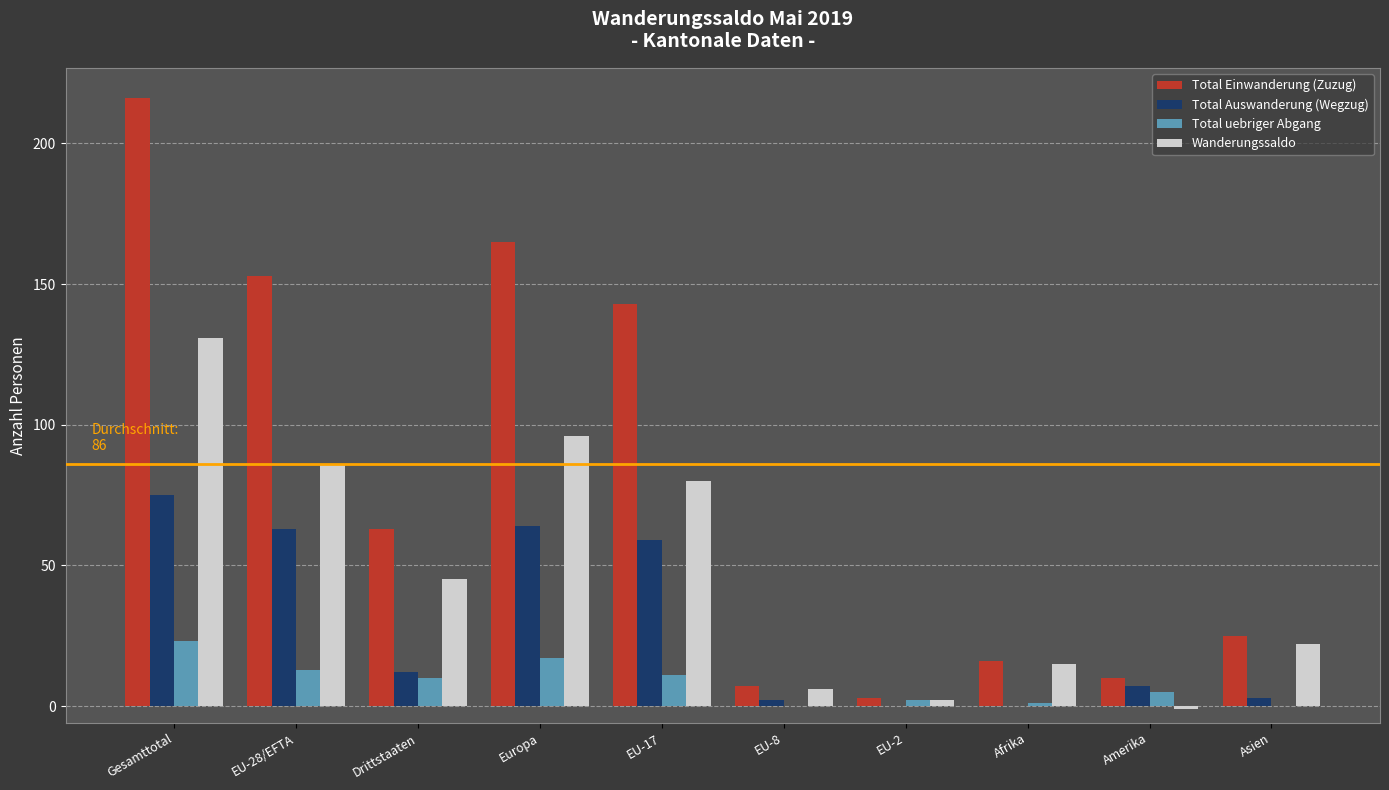

What is the sum of the Total uebriger Abgang values at Amerika and Asien?

5